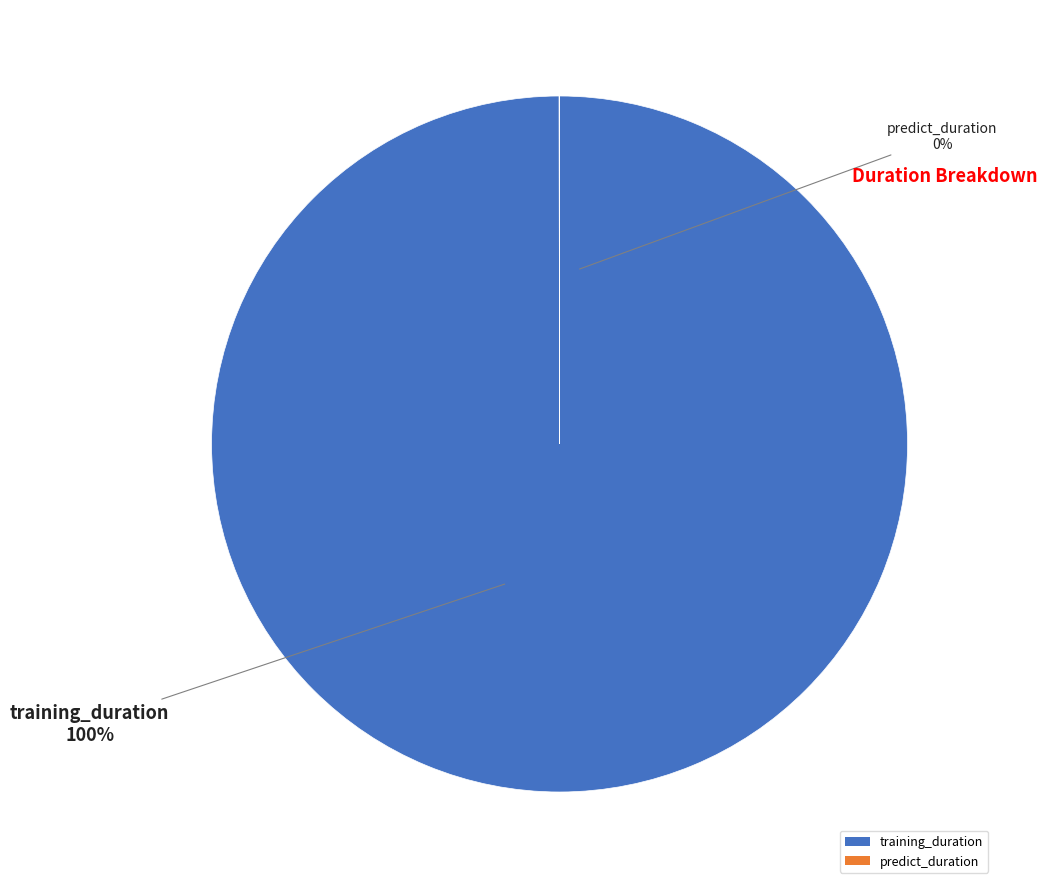

Does any single category account for the majority?

Yes